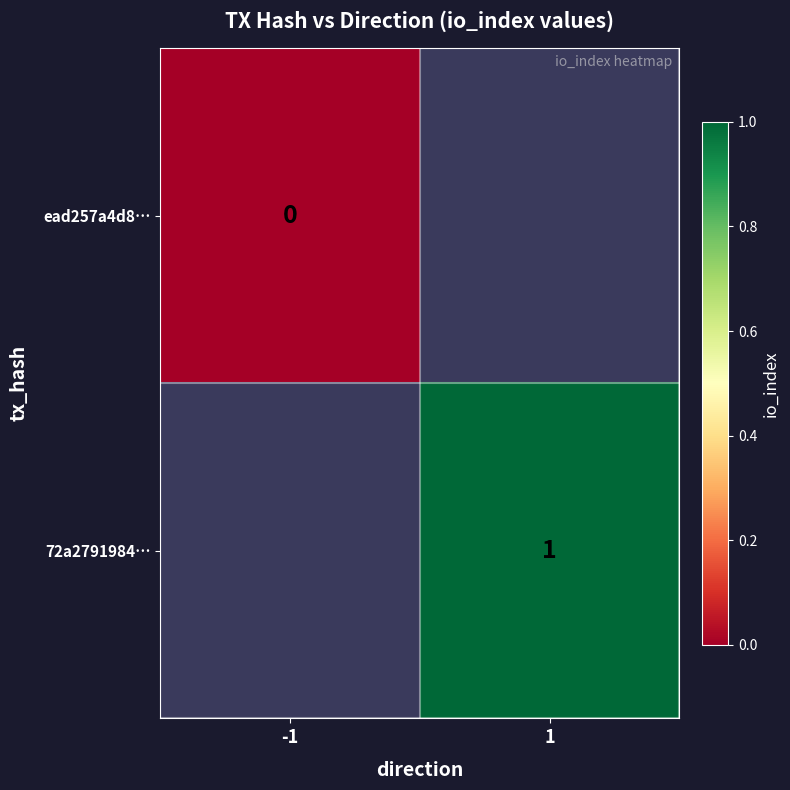

True or false: 72a2791984… has a value of 1.7 at 1.

False